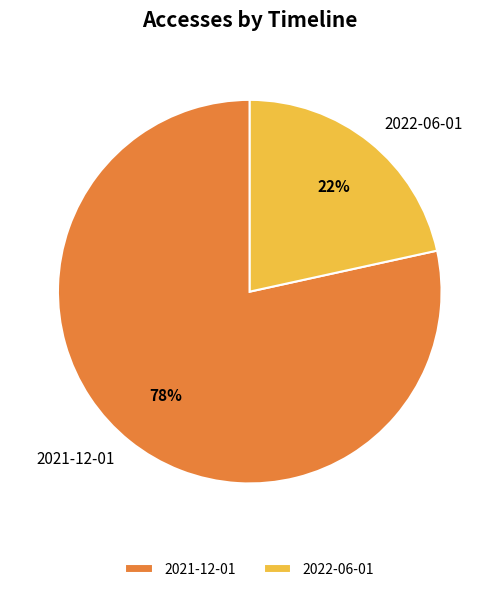

Do 2021-12-01 and 2022-06-01 together represent more than half of the pie?

Yes